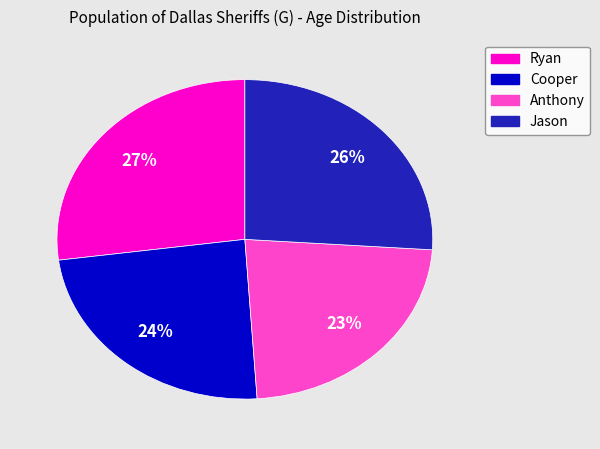

What is the ratio of the value at Cooper to the value at Ryan?

0.9